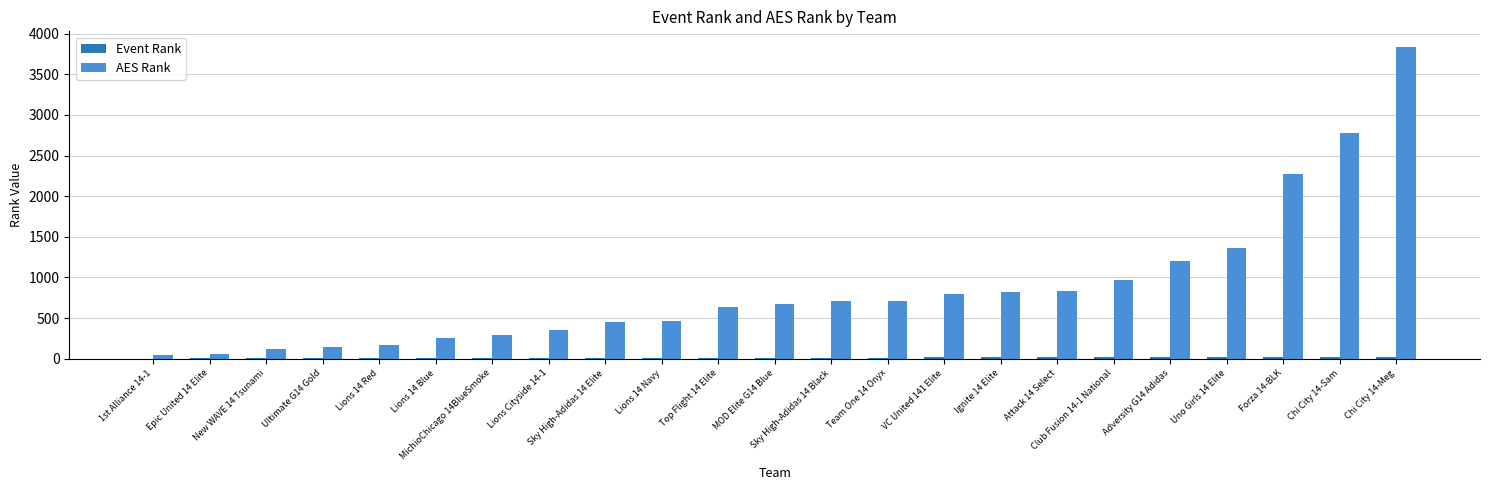

Which series has the largest total across all categories?

AES Rank